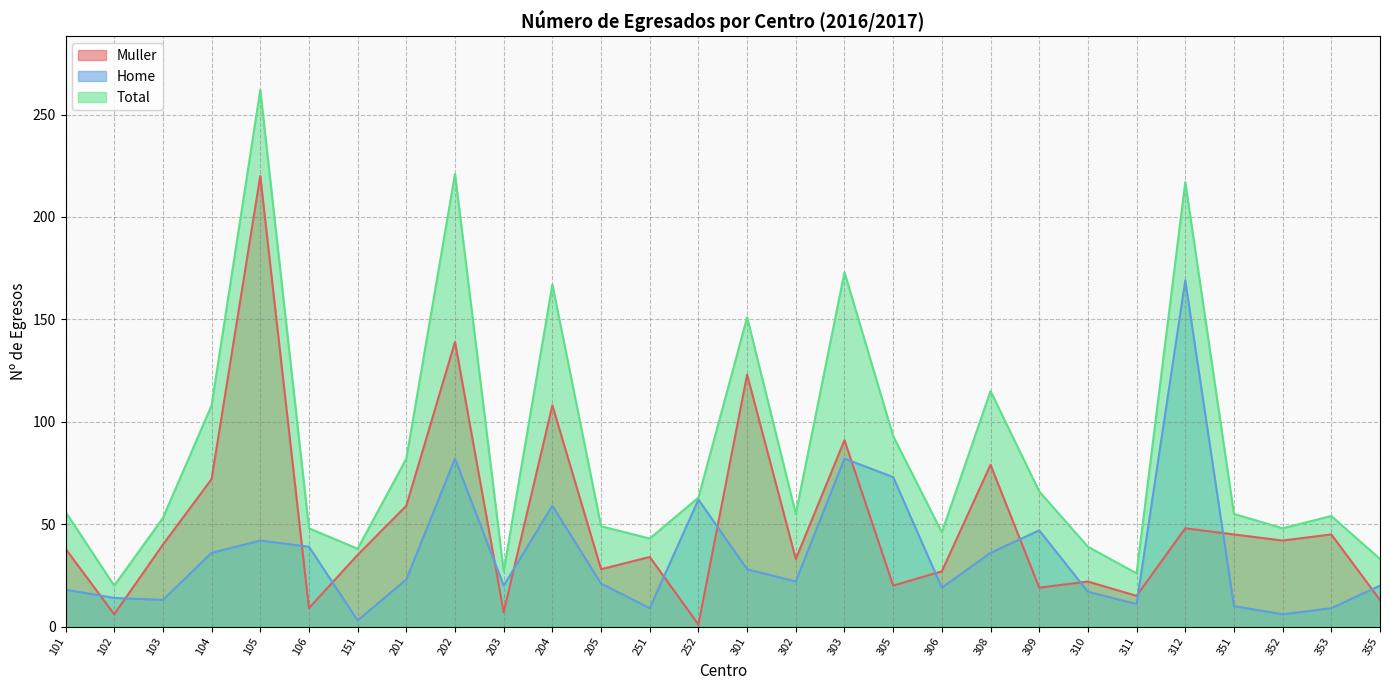

What is the difference between the maximum and minimum values in the Muller series?

219